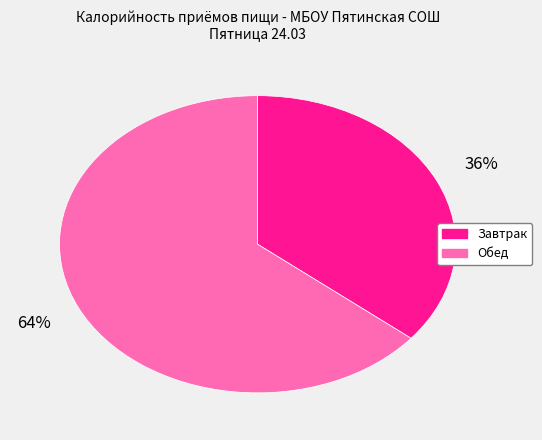

To the nearest percent, what is the difference between the Обед and Завтрак slice percentages?

28%